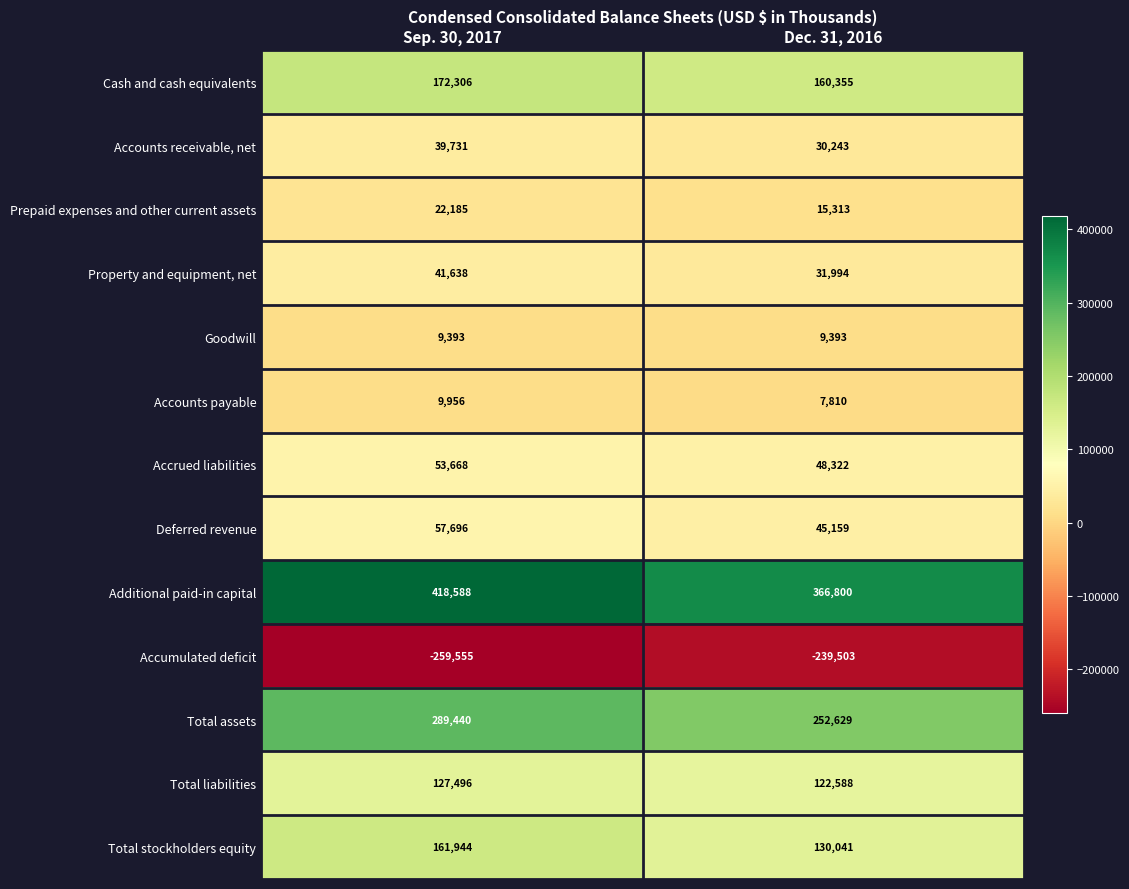

At which label does Accounts payable reach its peak?

Sep. 30, 2017